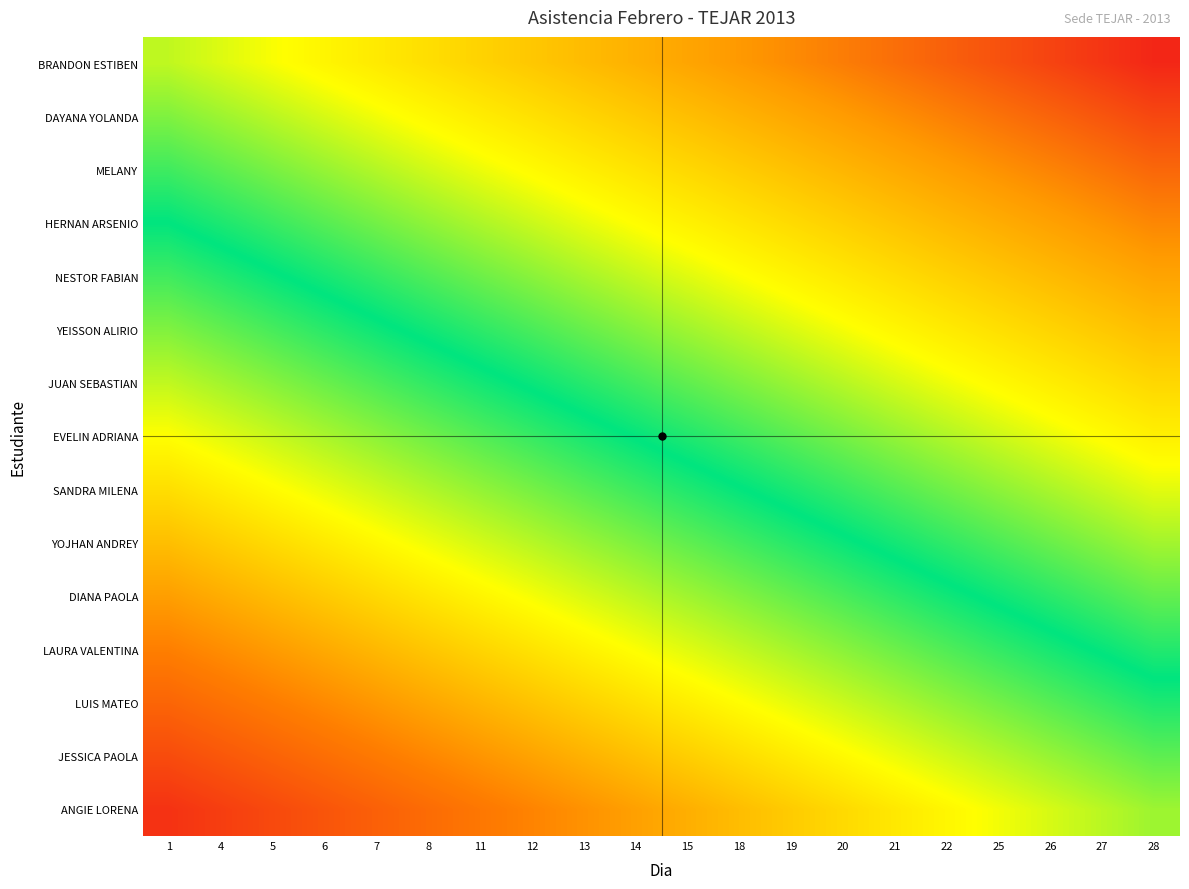

List the series in order of their peak value, highest first.

ANGIE LORENA, JESSICA PAOLA, LUIS MATEO, LAURA VALENTINA, DIANA PAOLA, YOJHAN ANDREY, SANDRA MILENA, EVELIN ADRIANA, JUAN SEBASTIAN, YEISSON ALIRIO, NESTOR FABIAN, HERNAN ARSENIO, MELANY, DAYANA YOLANDA, BRANDON ESTIBEN